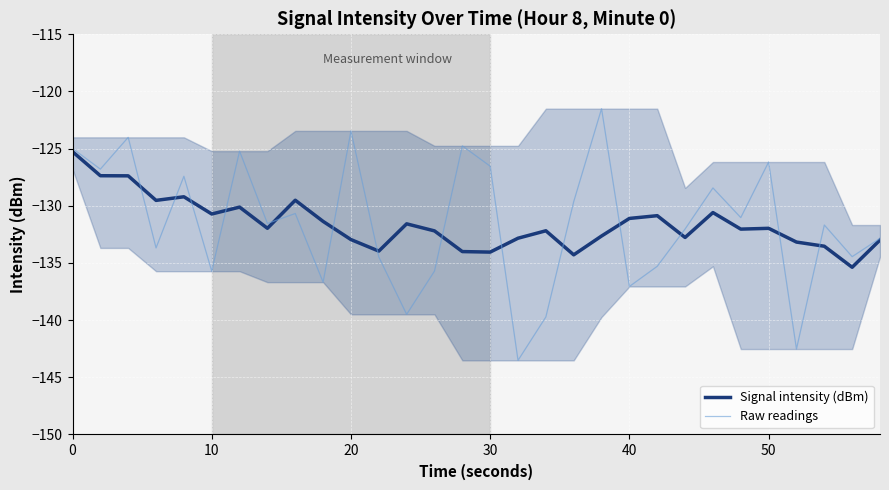

Is the value of Raw readings at 9 greater than the value of Signal intensity (dBm) at 13?

No